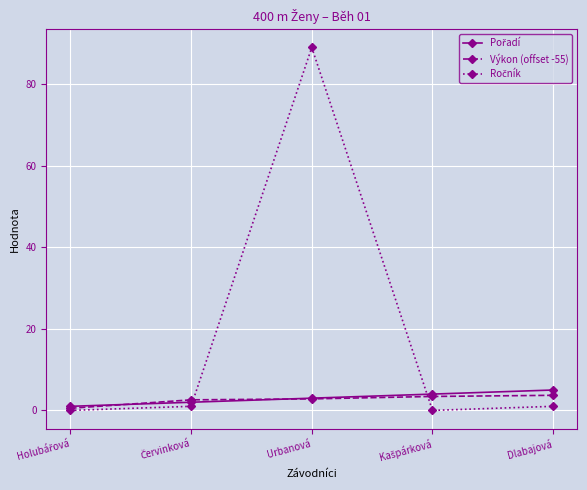

Is it true that Výkon (offset -55) equals 2.8 at Urbanová?

True